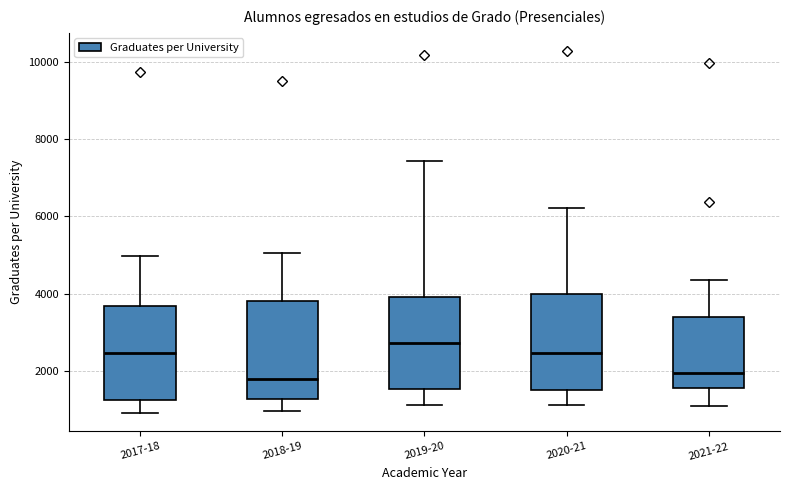

Where does the median line of the box for 2020-21 sit on the y-axis? The values are not printed on the chart, so give them approximately, as read against the axis.

2400